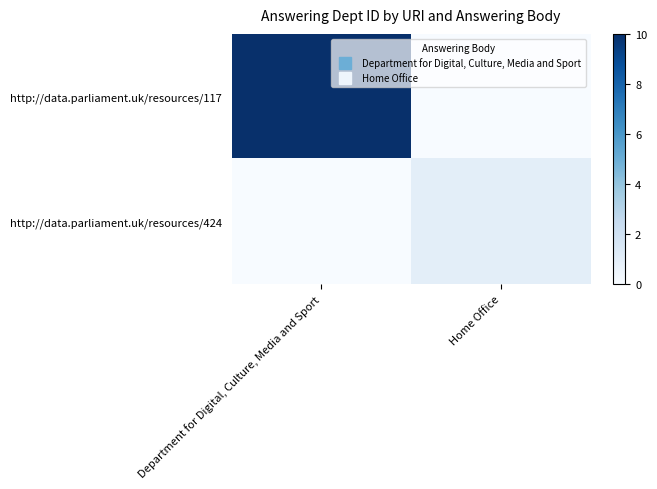

Between Department for Digital, Culture, Media and Sport and Home Office, which series saw the biggest shift?

row_0